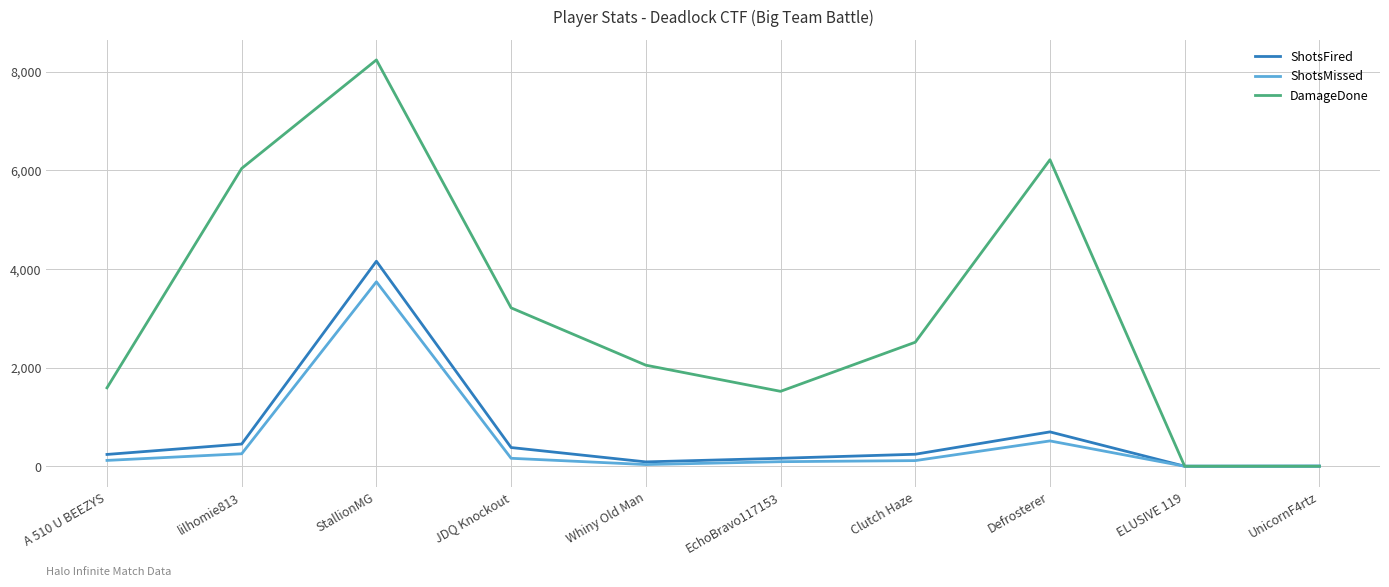

What is the sum of all ShotsFired values?

6413